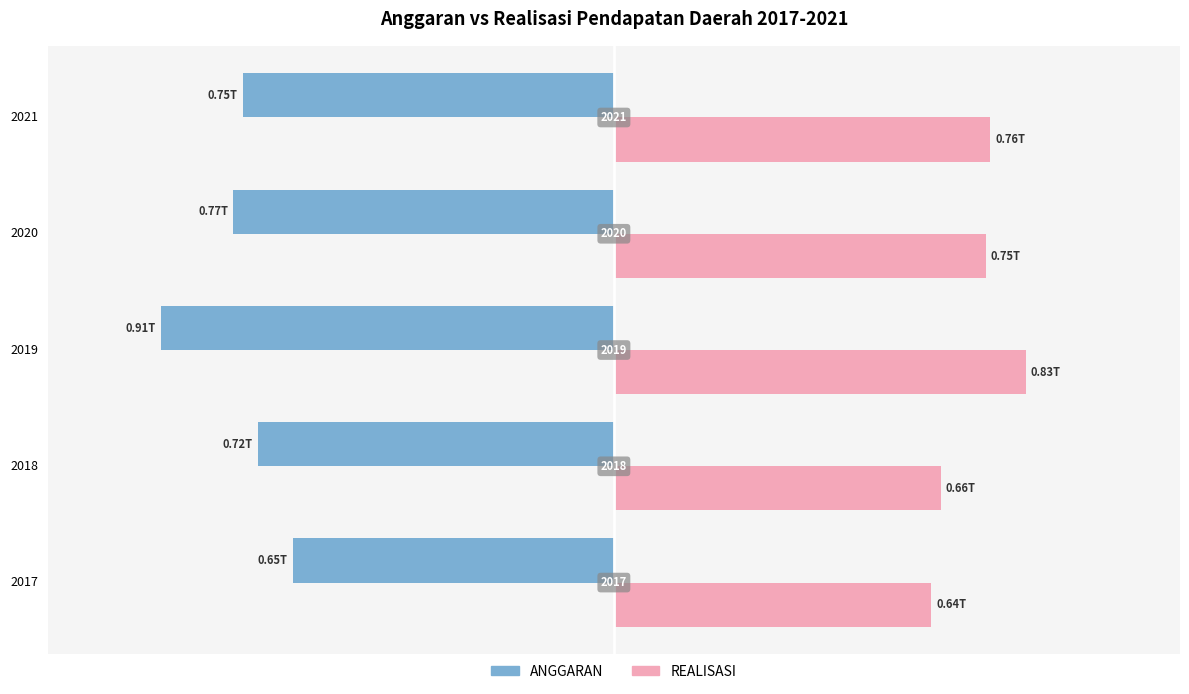

Which series has the widest spread of values?

ANGGARAN